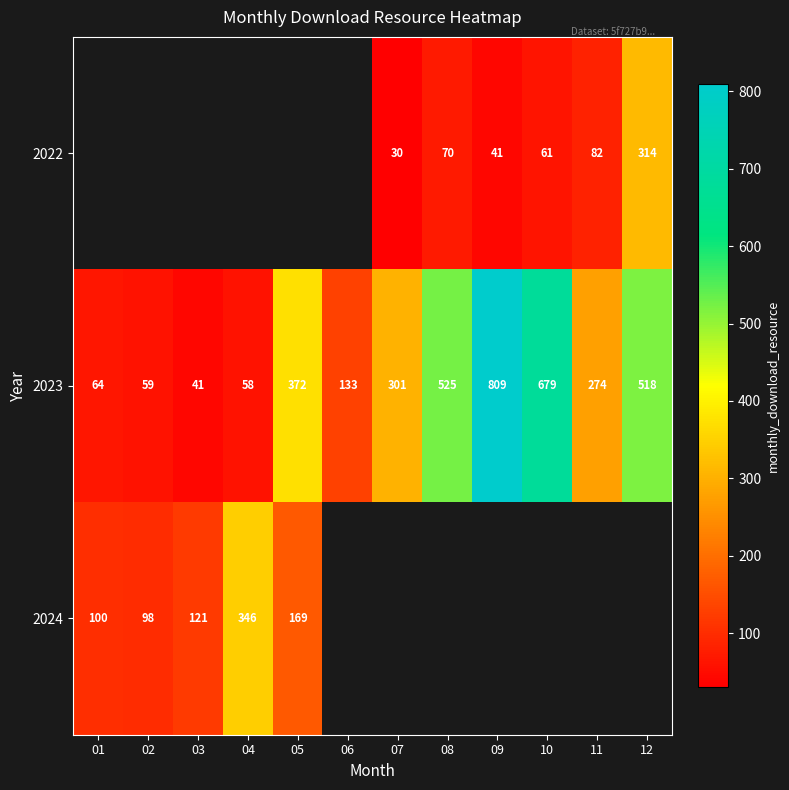

Which has a higher value, 07 or 05?

05